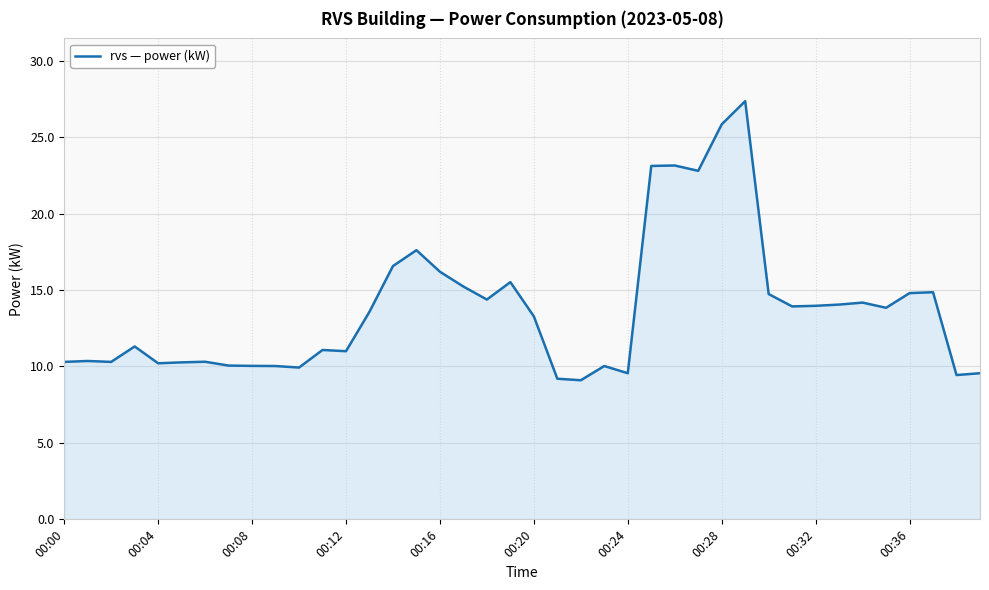

What is the smallest value displayed?

9.1